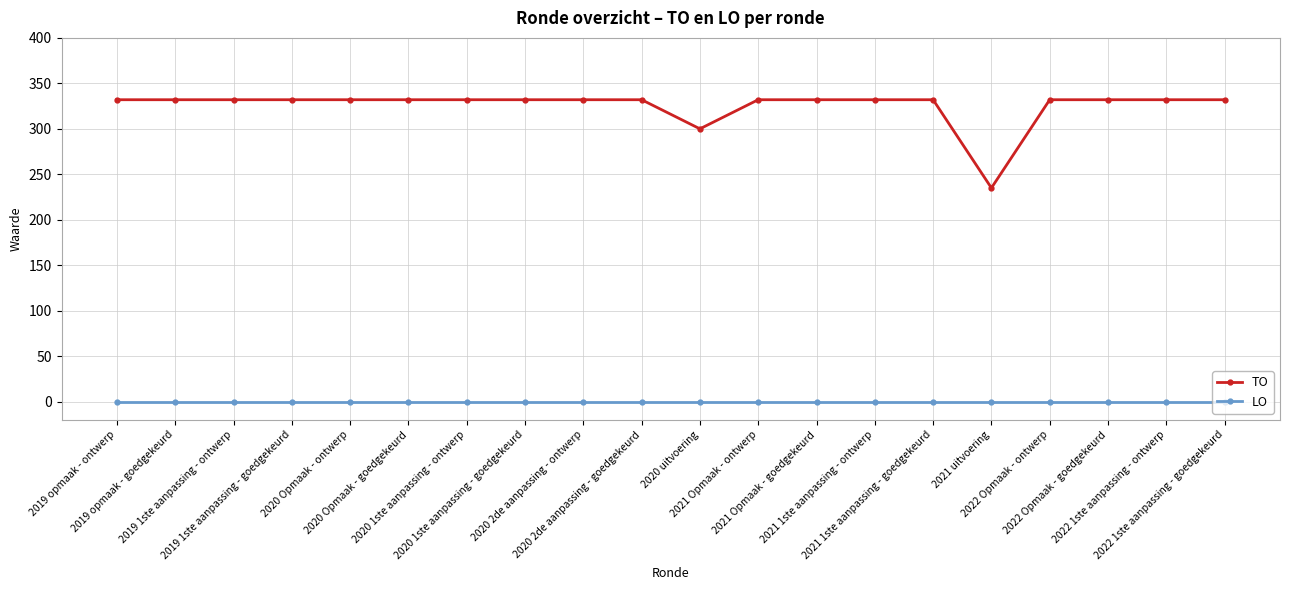

Count the number of categories in the chart.

20